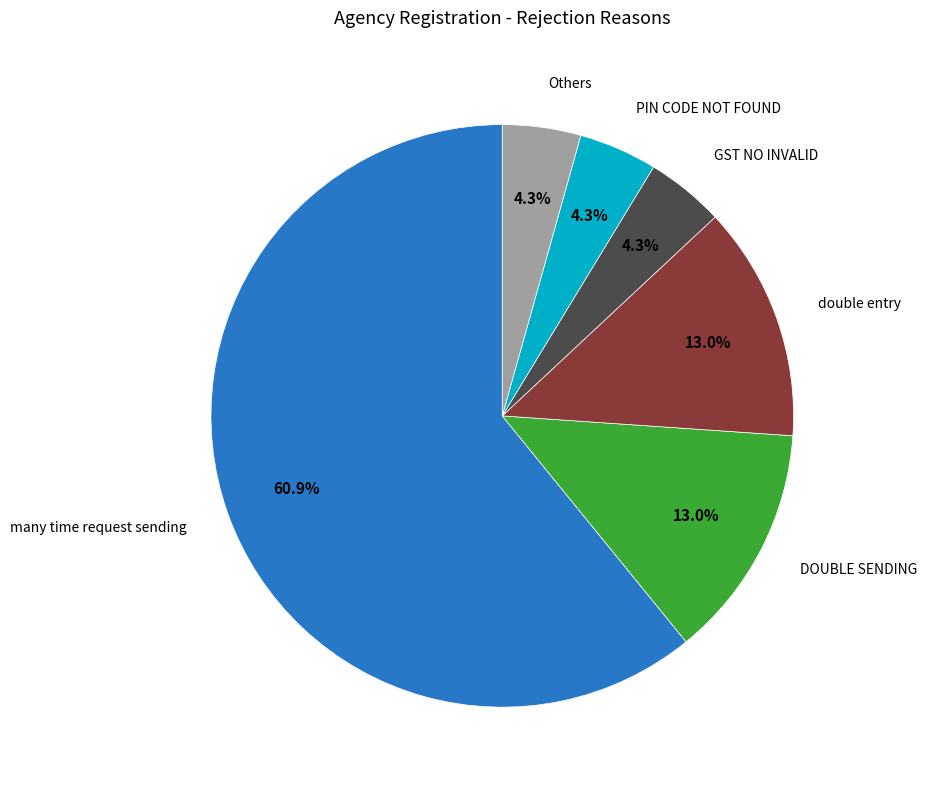

Is there a majority slice in this chart?

Yes